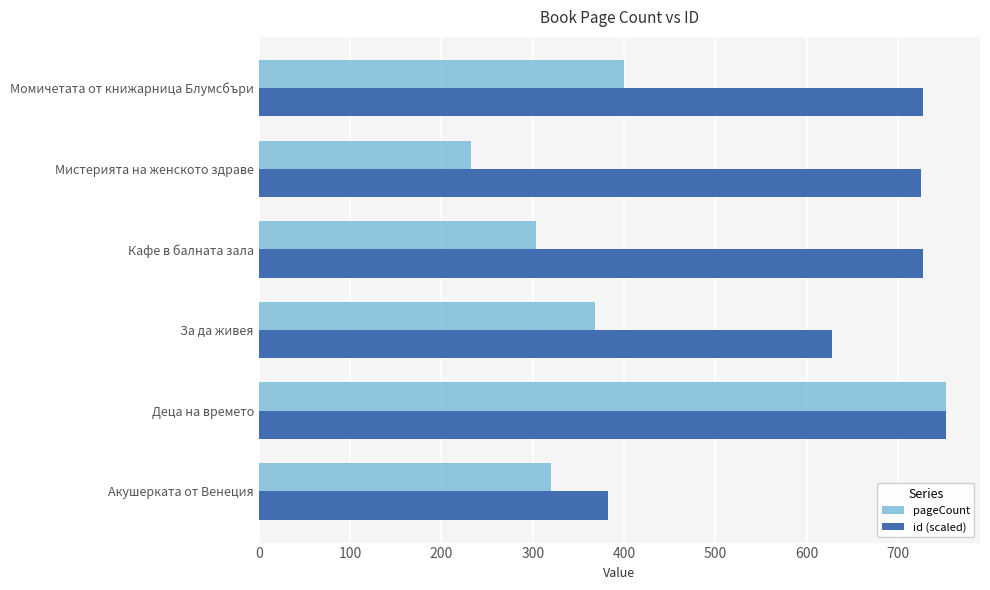

What is the difference between the maximum and second lowest values in the pageCount series?

448.0